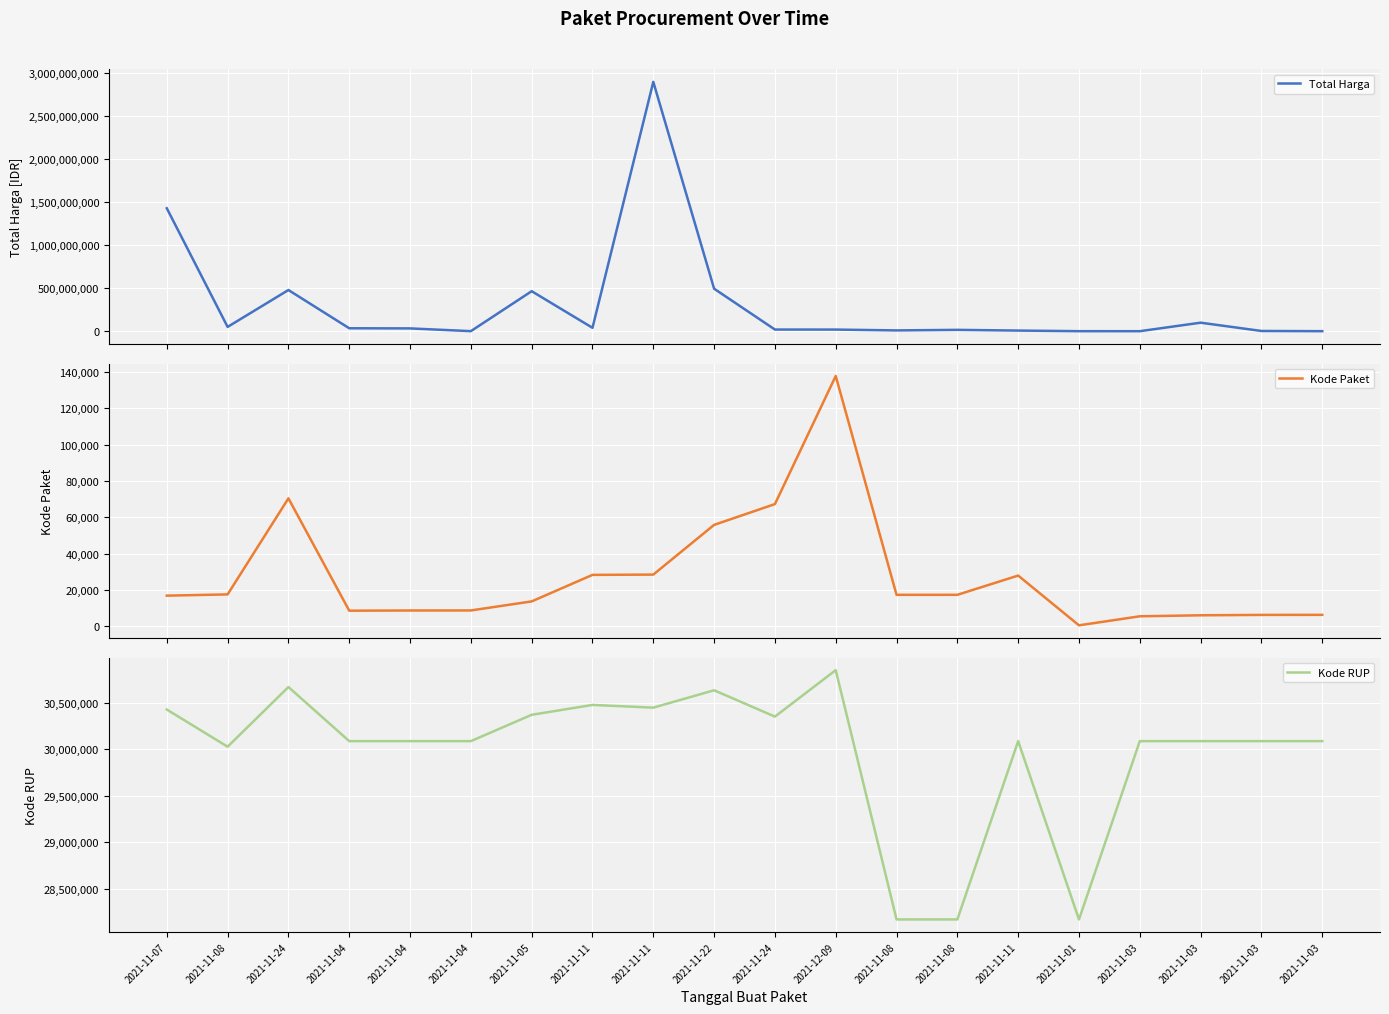

At 2021-11-08, list the series in order from smallest to largest.

Kode Paket, Kode RUP, Total Harga